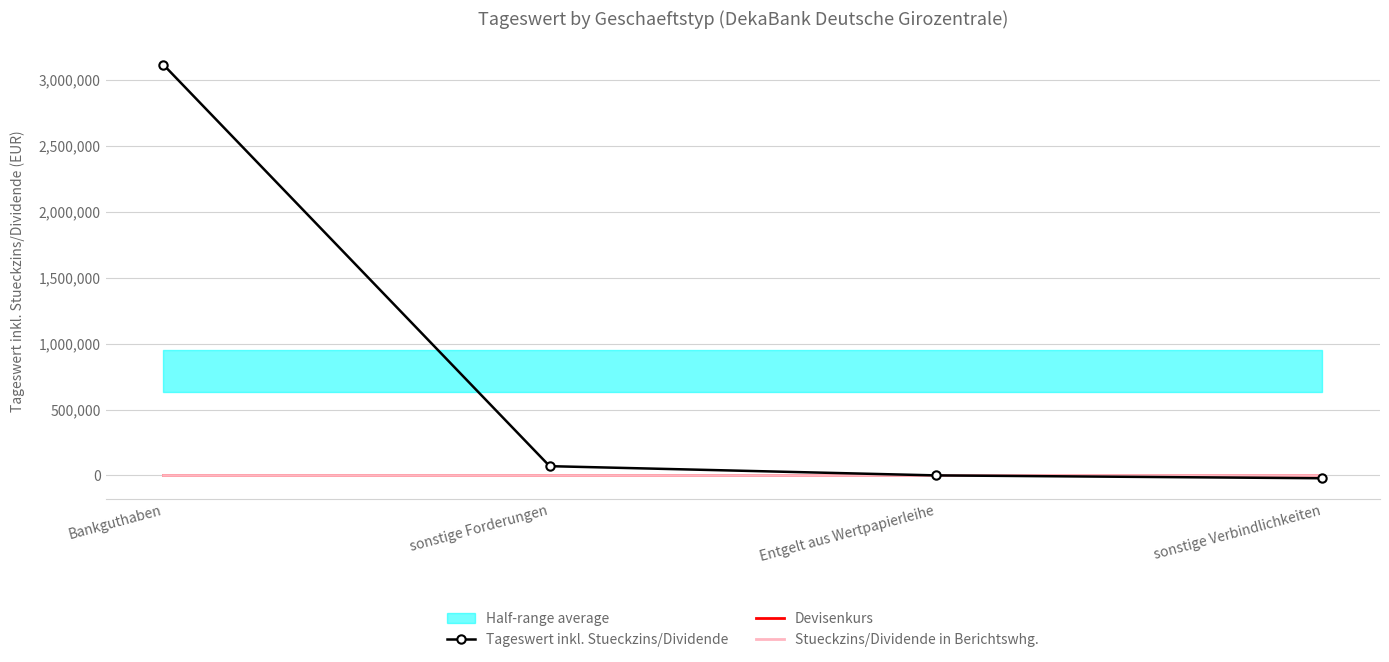

What is the difference between the maximum and minimum values in the Tageswert inkl. Stueckzins/Dividende series?

3137096.7